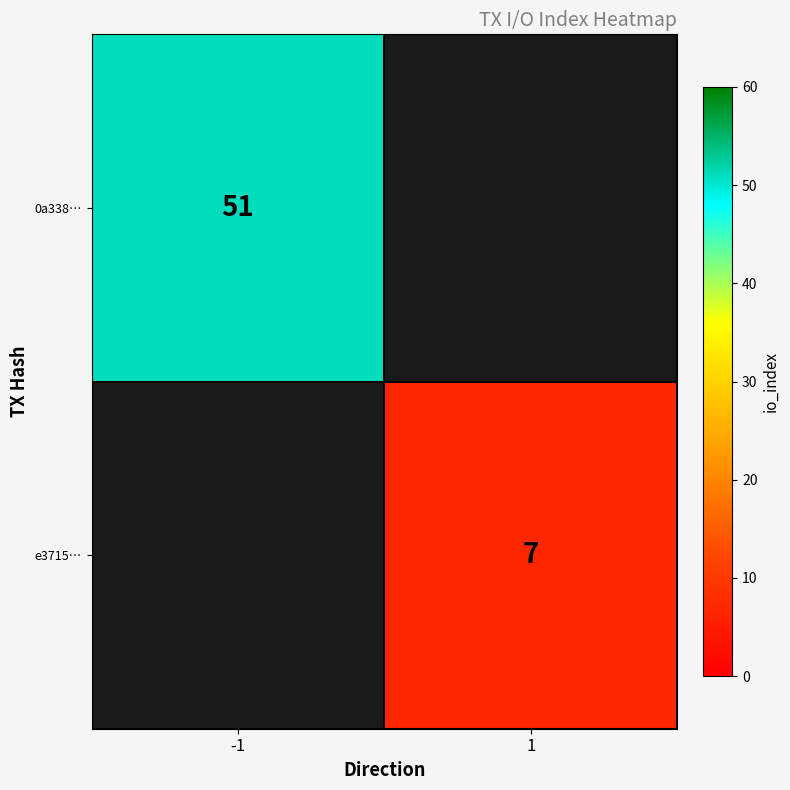

The e3715… series shows 12.0 at 1. True or false?

False